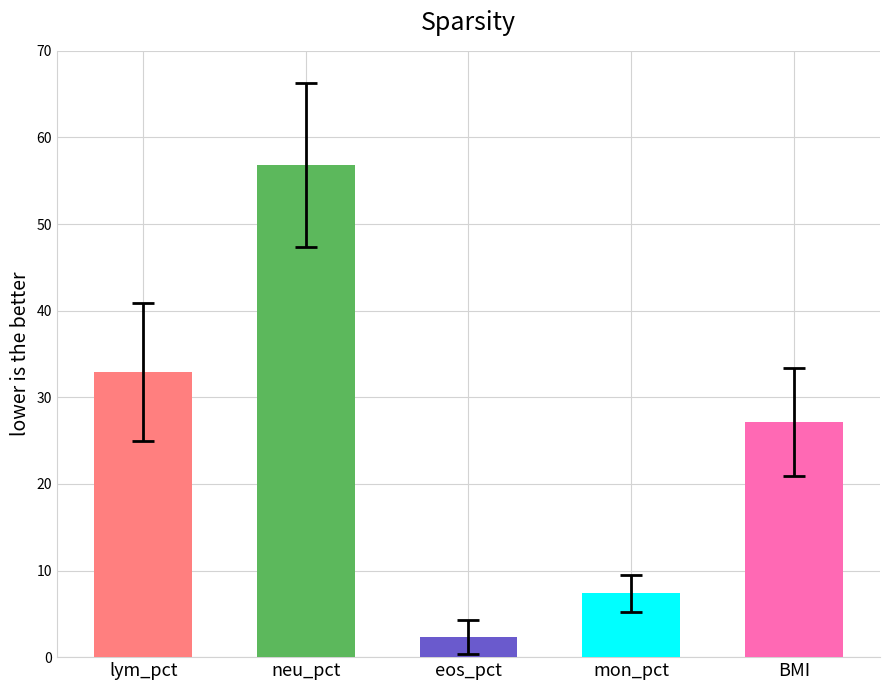

True or false: lym_pct has a value of 56.2 at 7.

False